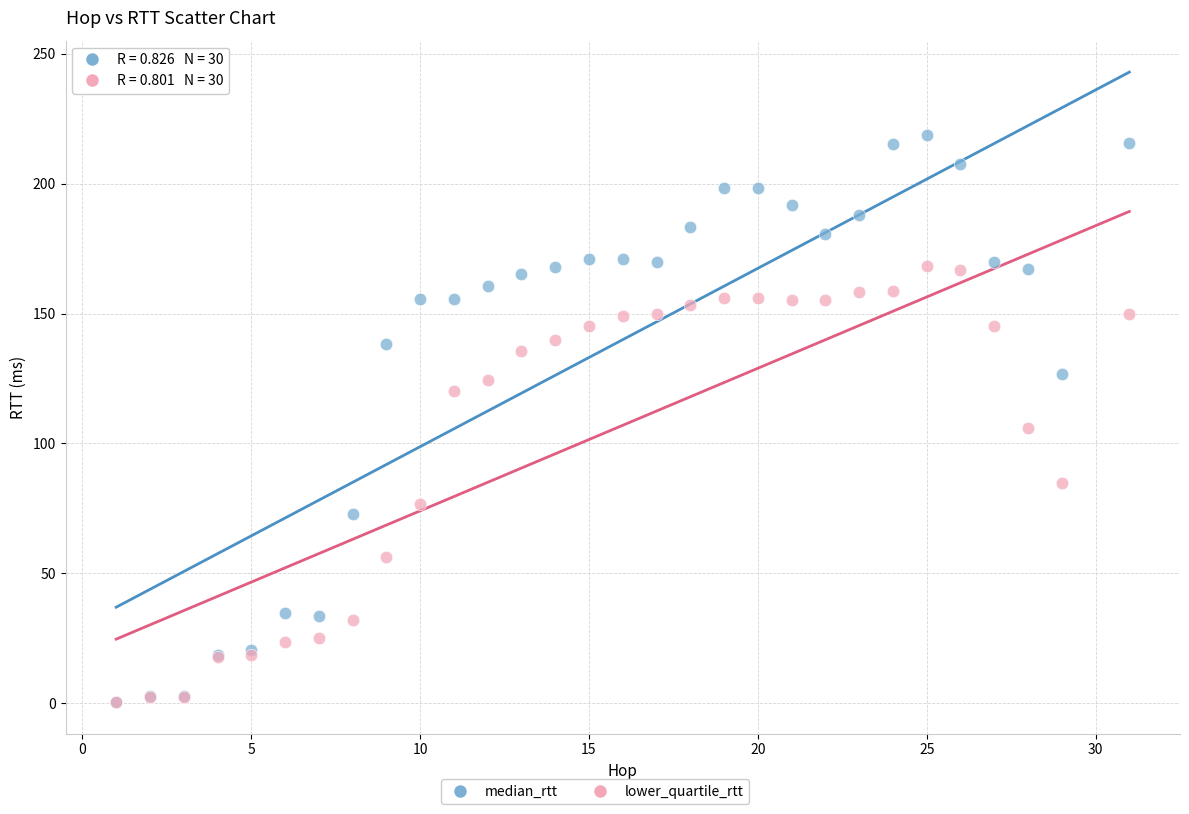

Which series has the largest Y range (max minus min)?

median_rtt